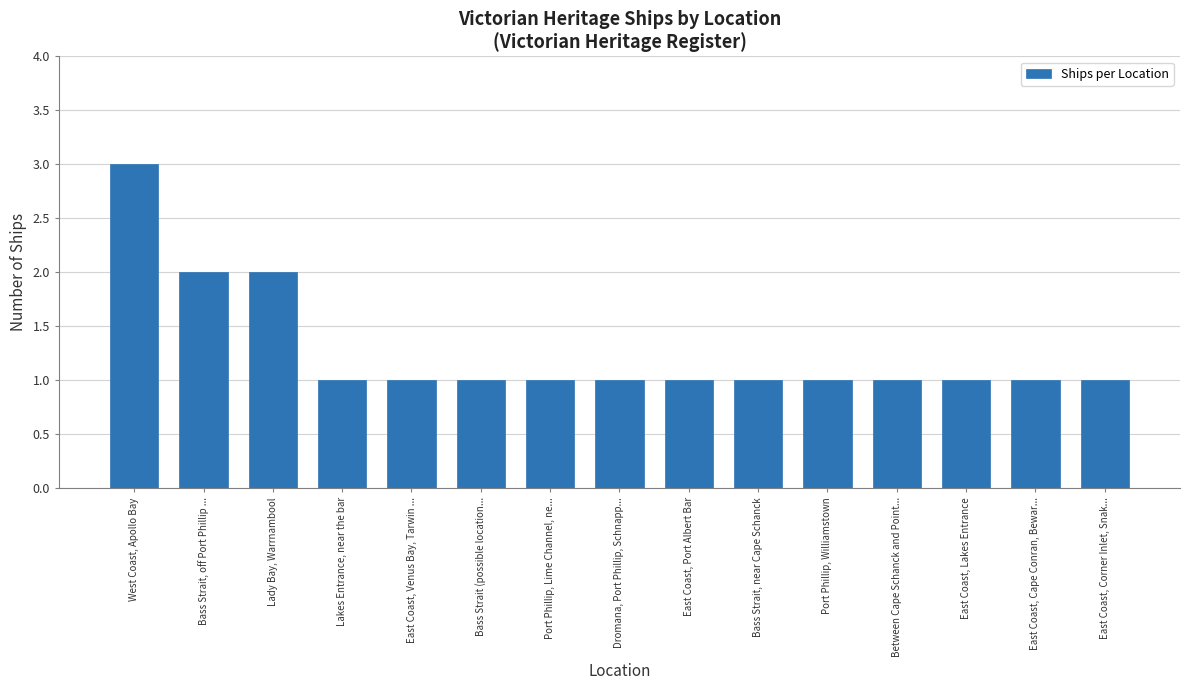

What is the label of the 6th bar from the left?

Bass Strait (possible location...